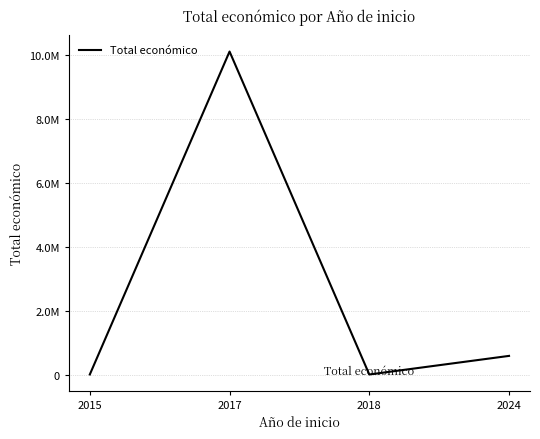

Is this an area chart (filled region under the line)?

No